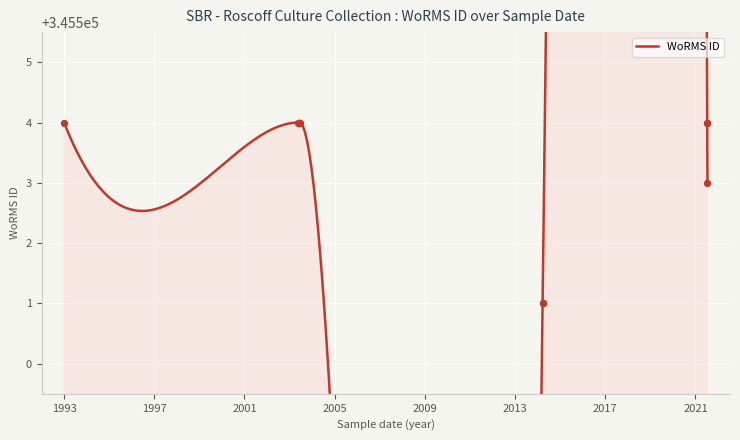

Which has a higher value, 1993 or 2014-03-23?

1993